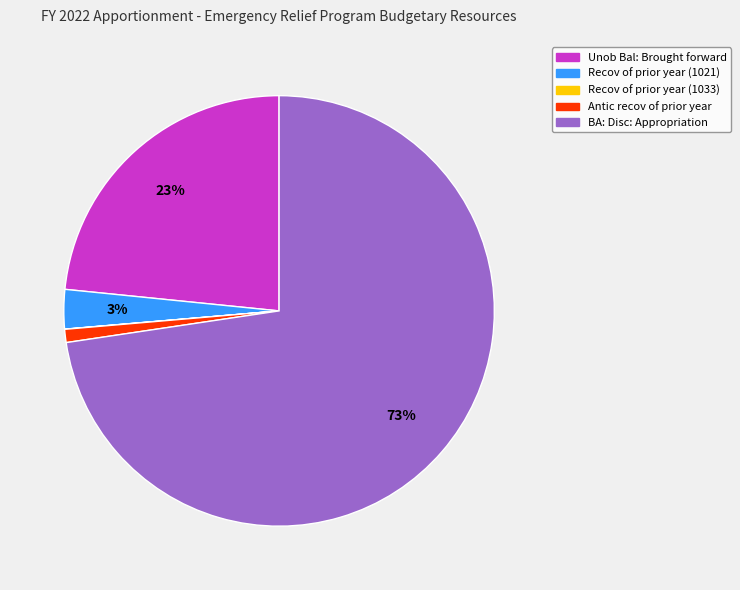

Which has a higher value, BA: Disc: Appropriation or Antic recov of prior year?

BA: Disc: Appropriation